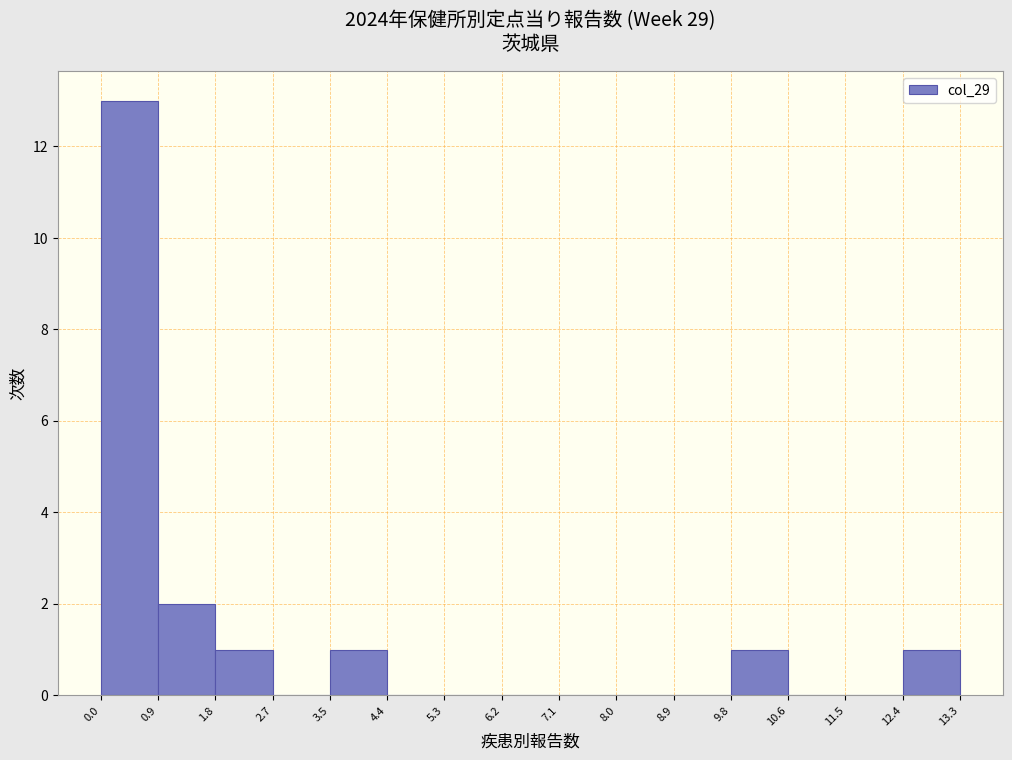

How tall is the bar that spans 0.9 to 1.8 on the x-axis? The values are not printed on the chart, so give them approximately, as read against the axis.

2